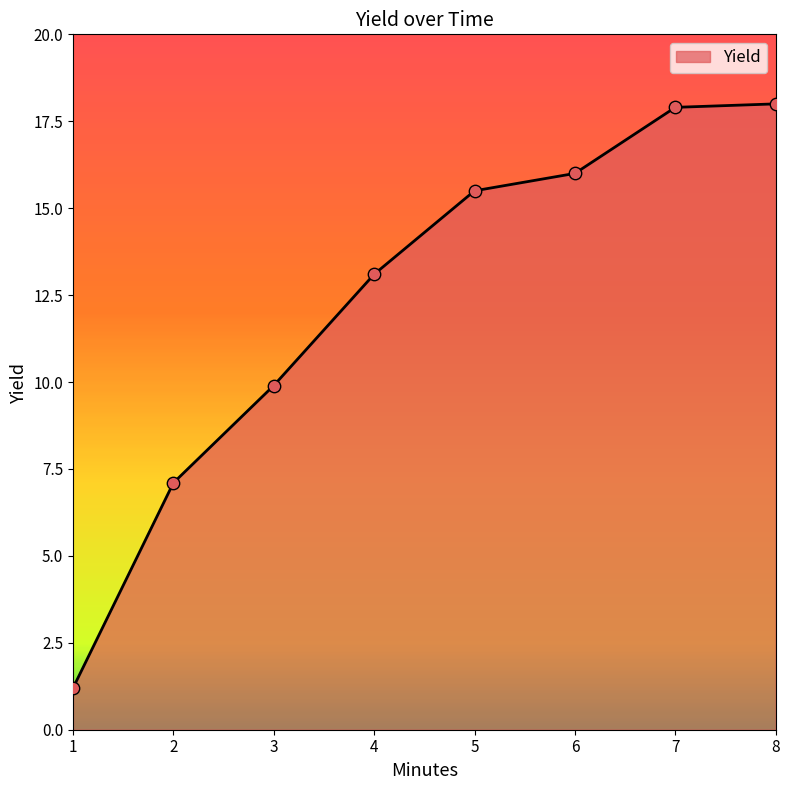

Approximately how many times larger is the value at 5 compared to 6?

1.0